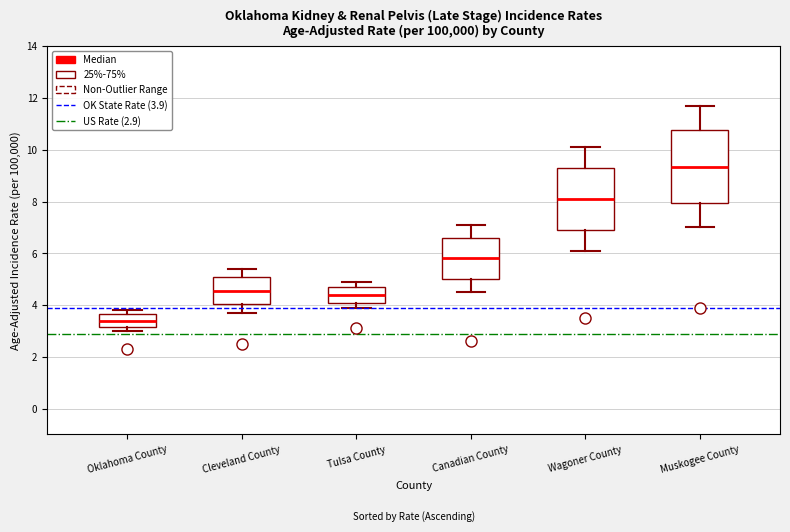

Which box has the highest median line?

Muskogee County